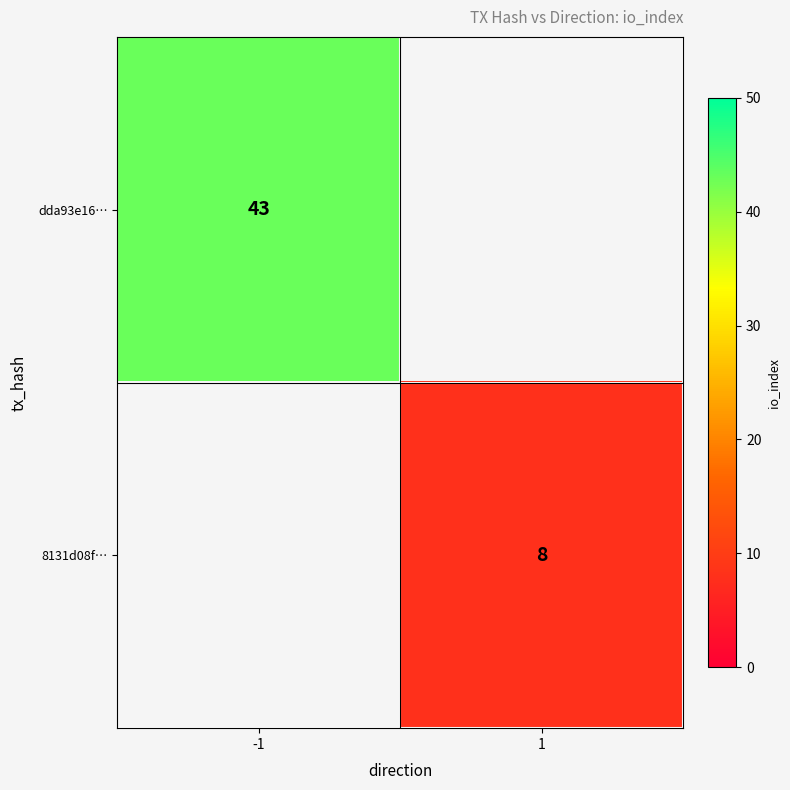

Is it true that 8131d08f… equals 8 at 1?

True